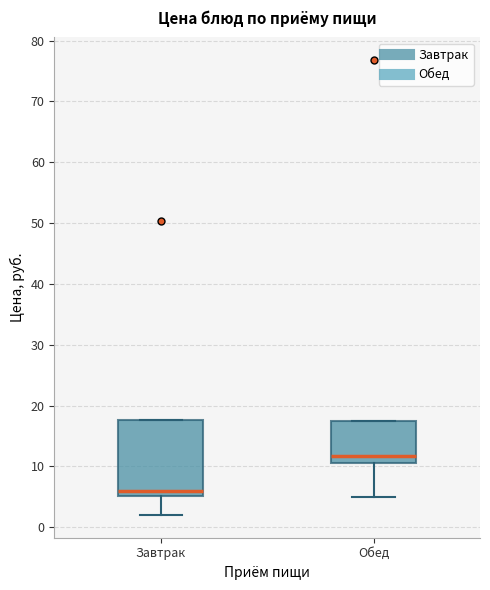

Reading left to right, transcribe this box plot: for each box, give where its median line is, the range the box spans, and where its two whiskers end, as read against the y-axis. The values are not printed on the chart, so give them approximately, as read against the axis.

Завтрак: median 6, box 5 to 18, whiskers 2 to 18
Обед: median 12, box 11 to 18, whiskers 5 to 18